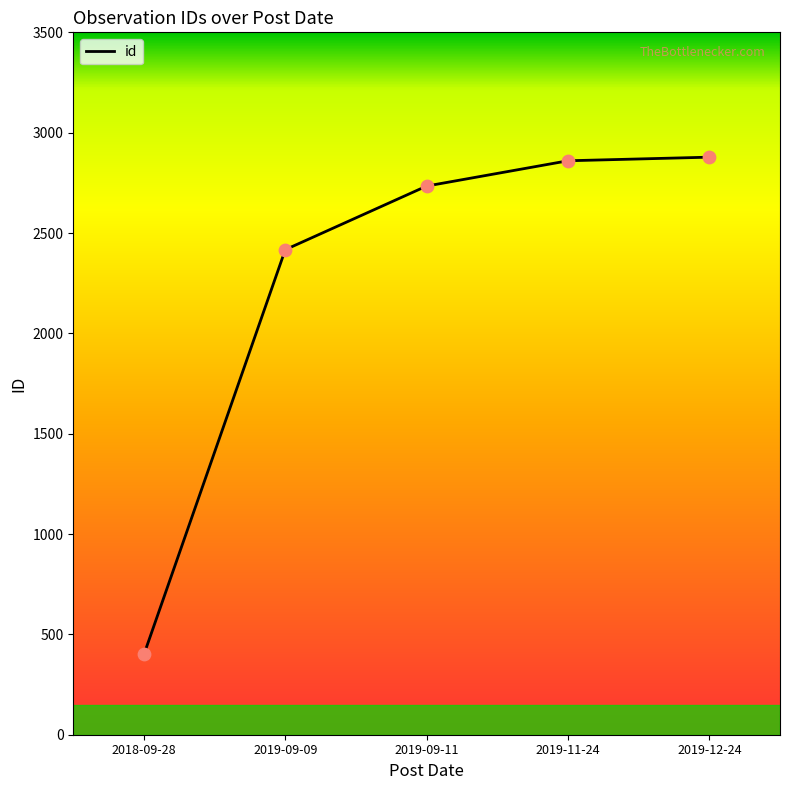

What is the change in value from 2019-09-11 to 2019-11-24?

+126